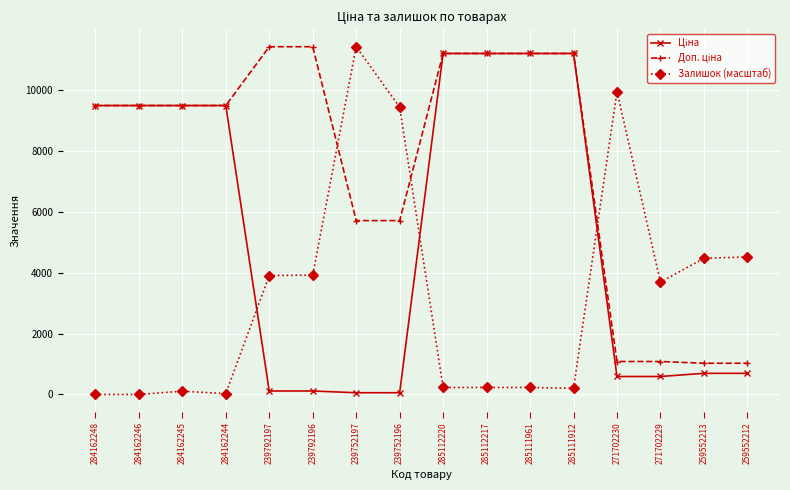

The value of Залишок (масштаб) at 284162246 is -4714.3. True or false?

False